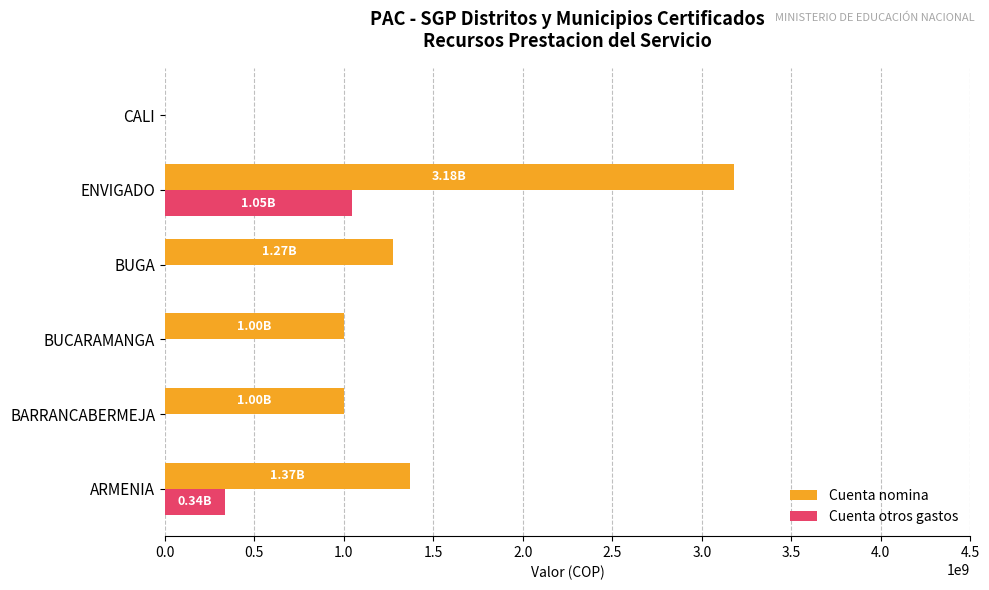

Which category has the highest value in the Cuenta nomina series?

ENVIGADO